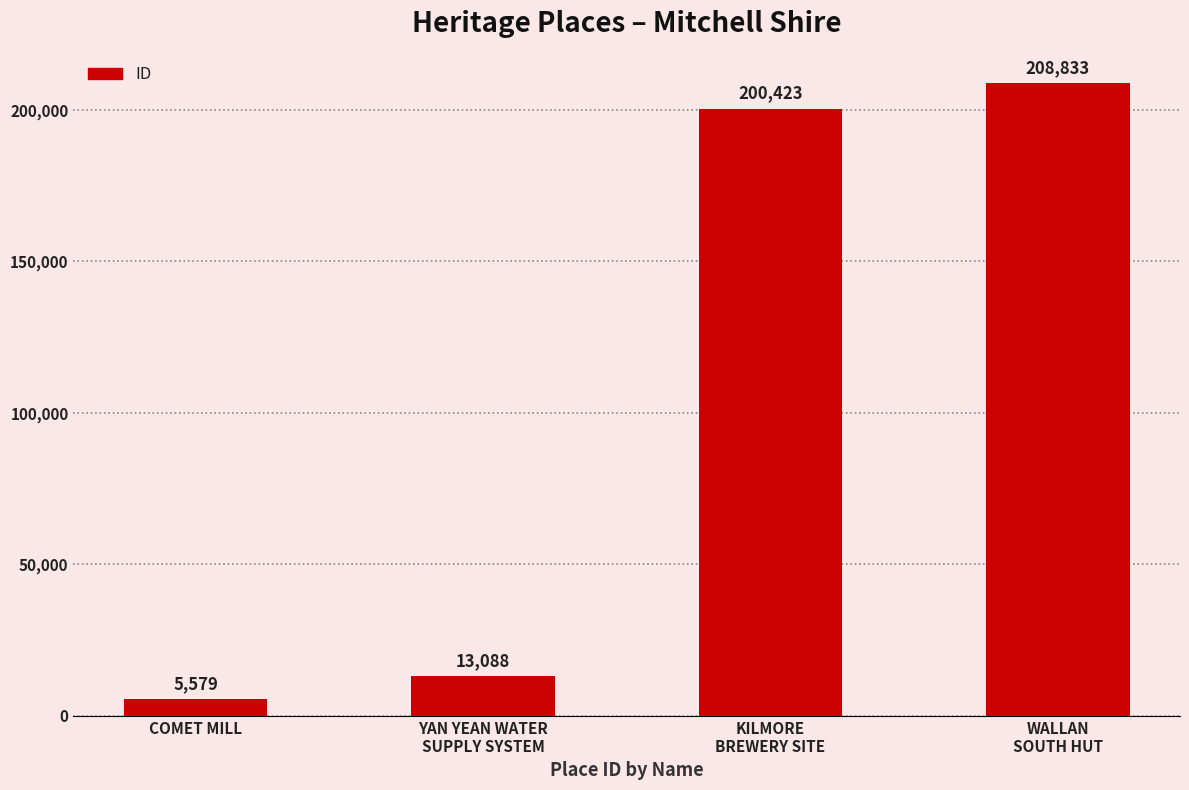

True or false: the data shows 208833 at WALLAN
SOUTH HUT.

True